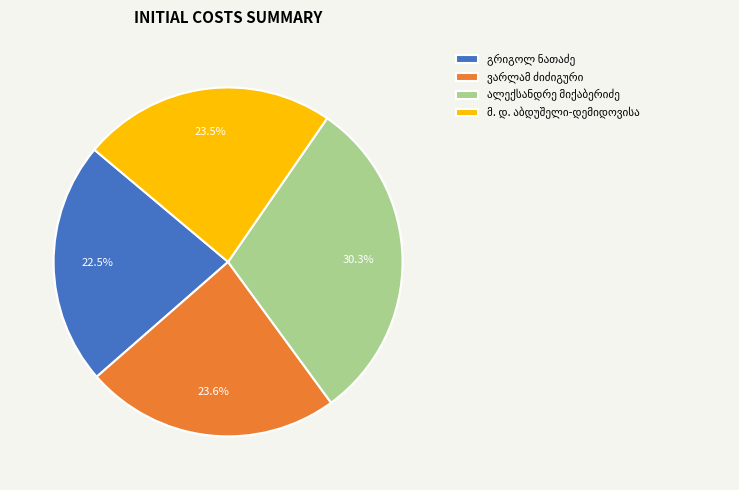

Is there any slice that represents more than half of the pie?

No